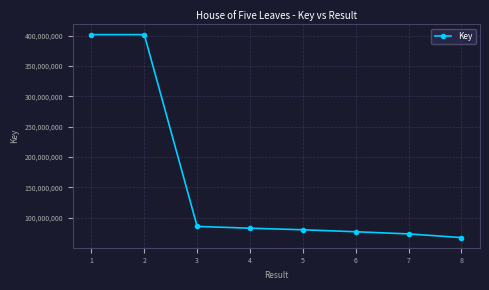

At which category does the chart reach its minimum across all series?

8